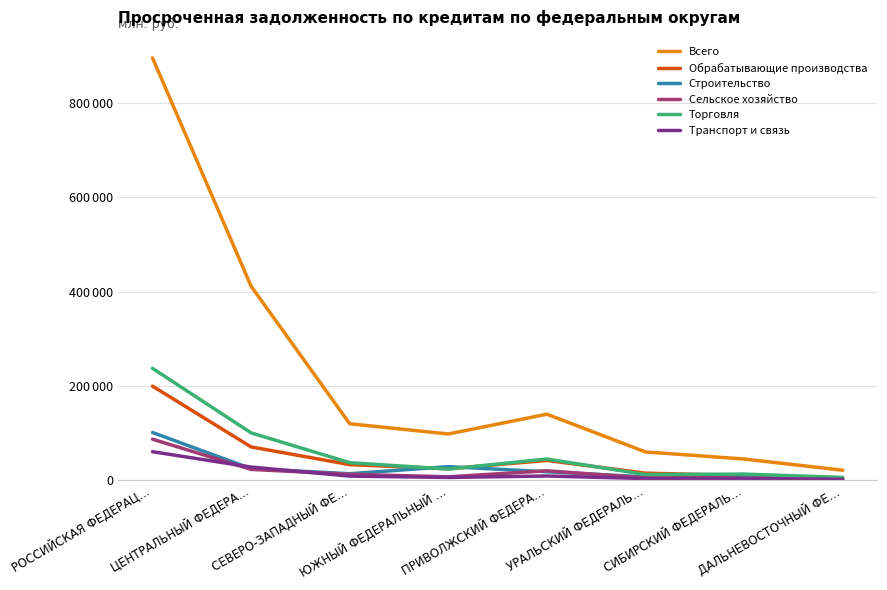

What is the sum of the Сельское хозяйство values at СЕВЕРО-ЗАПАДНЫЙ ФЕ… and ДАЛЬНЕВОСТОЧНЫЙ ФЕ…?

15817